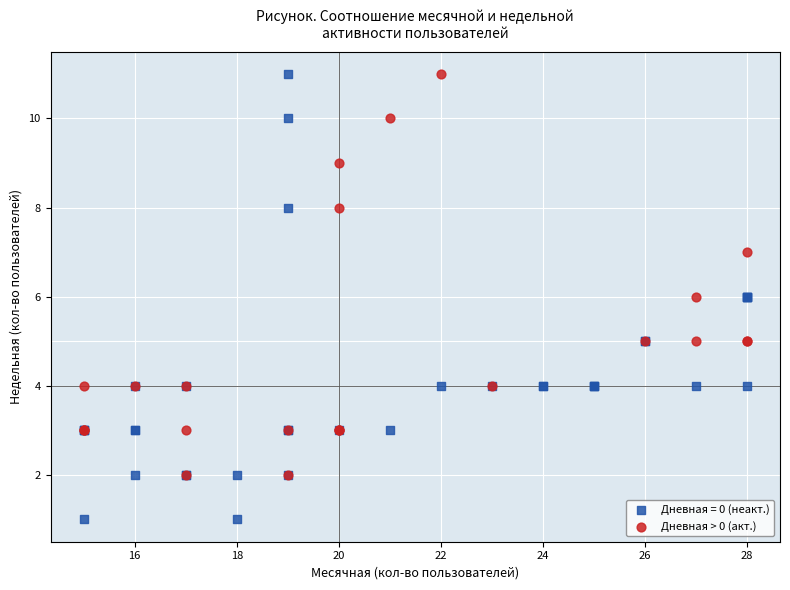

Which series has the widest spread of Y values?

Дневная = 0 (неакт.)